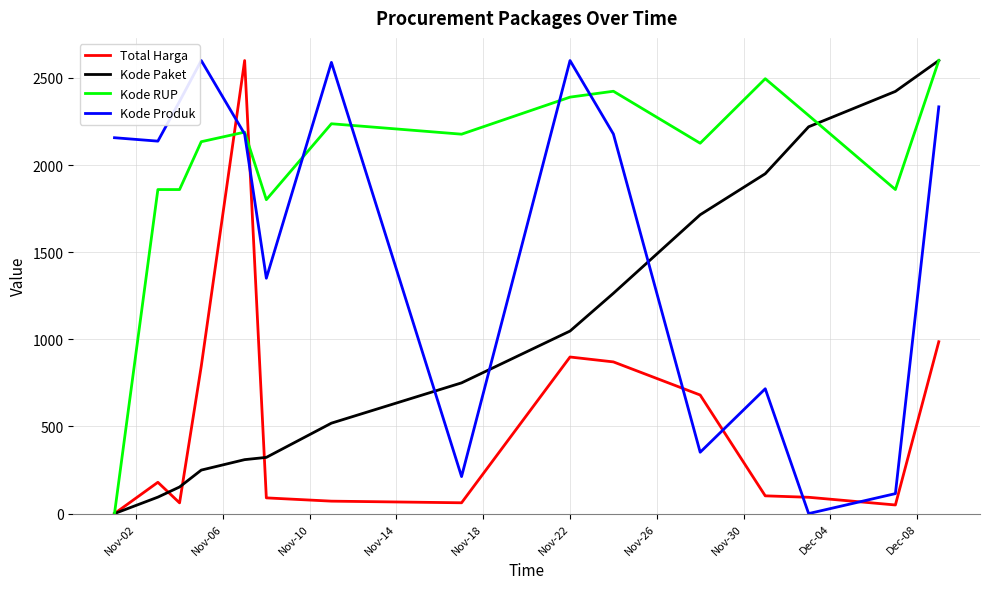

What is the highest value of the Total Harga series?

2600.0